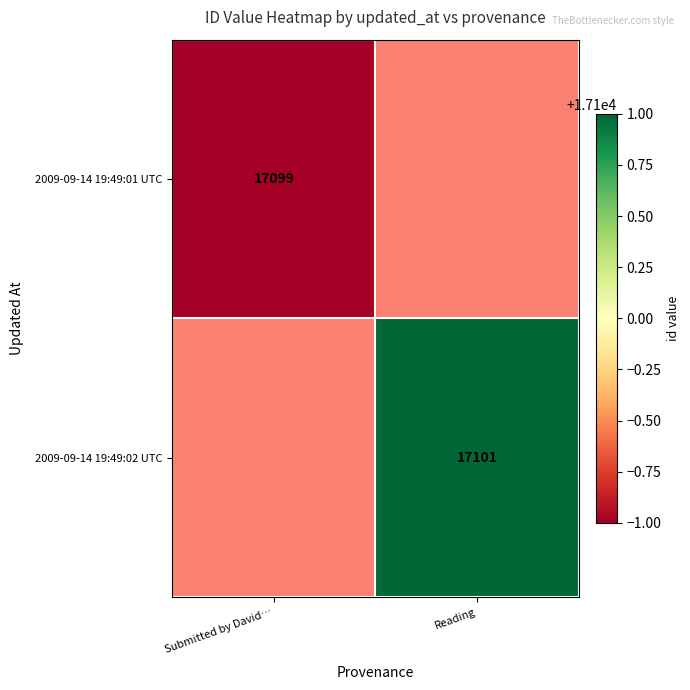

What is the smallest value displayed?

17099.0